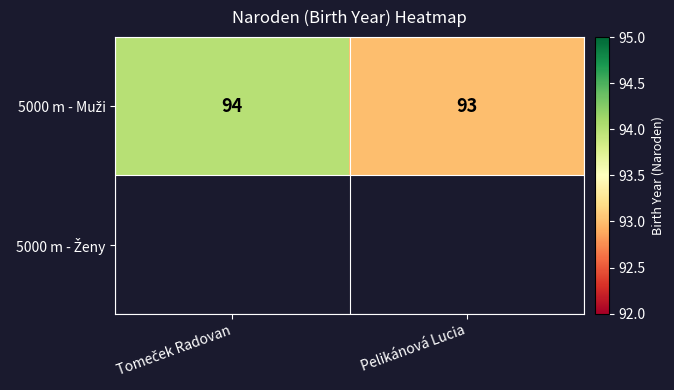

At how many categories does at least one series exceed 93?

1